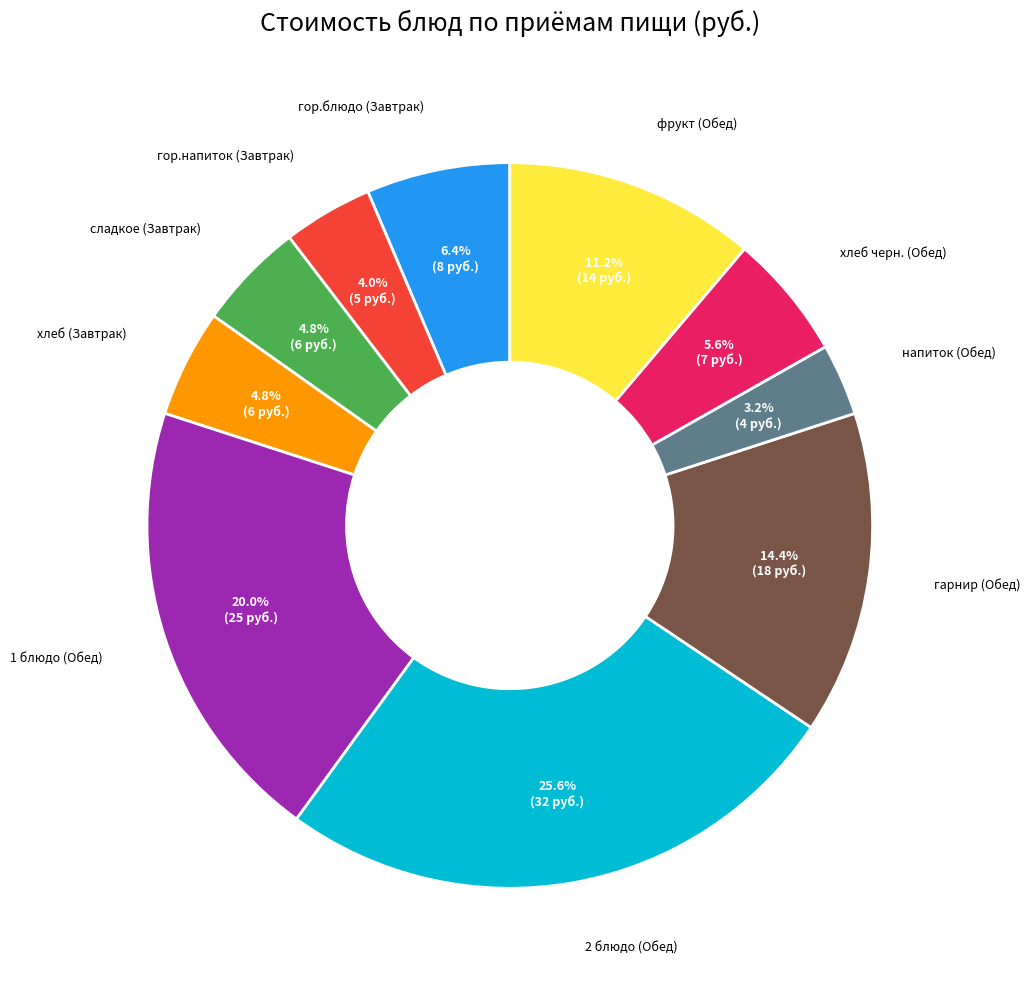

Is there a majority slice in this chart?

No